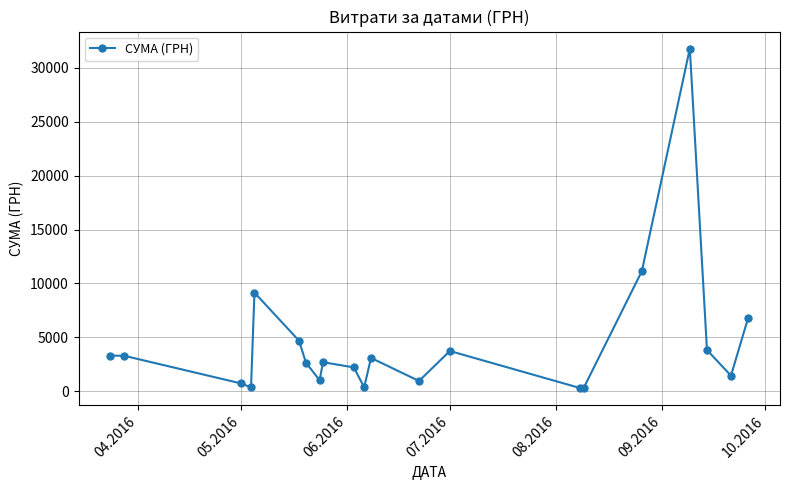

What is the average value?

4473.7